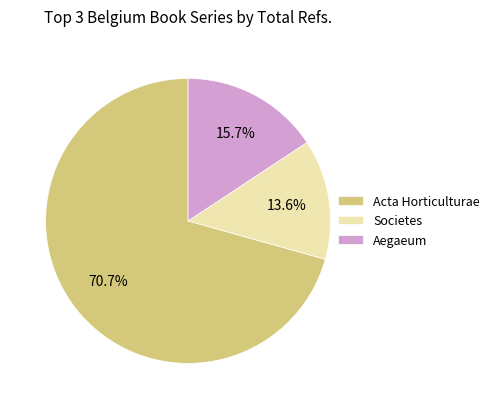

How much of the chart is everything except Societes?

86.4%